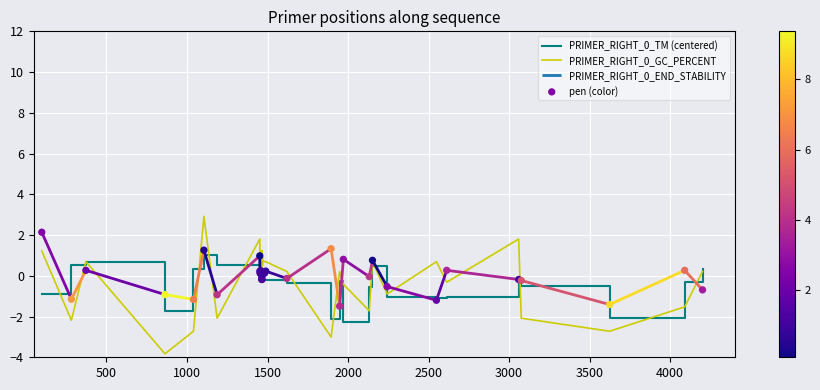

Which series contains the highest Y value?

PRIMER_RIGHT_0_GC_PERCENT